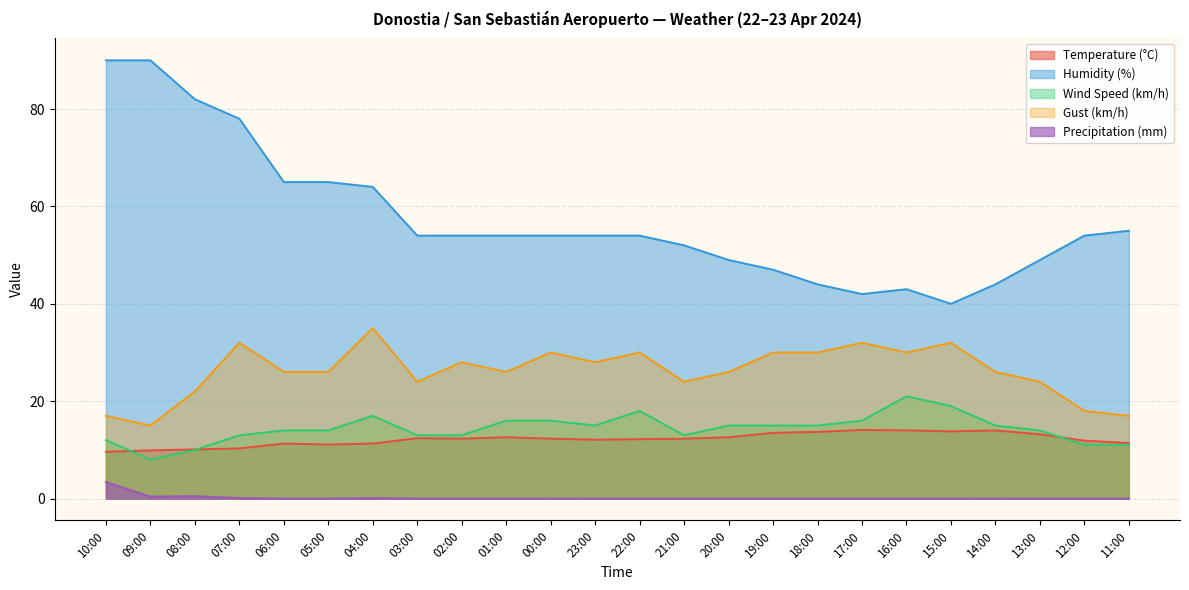

In Wind Speed (km/h), how many points are lower than both neighbors (excluding endpoints)?

3